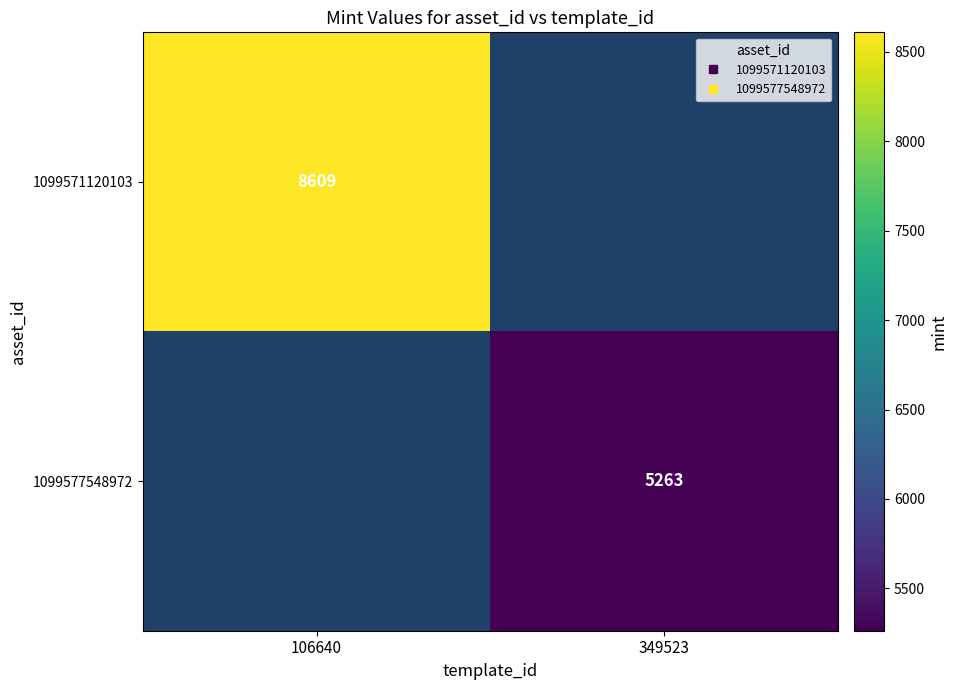

How many categories are shown in the chart?

2